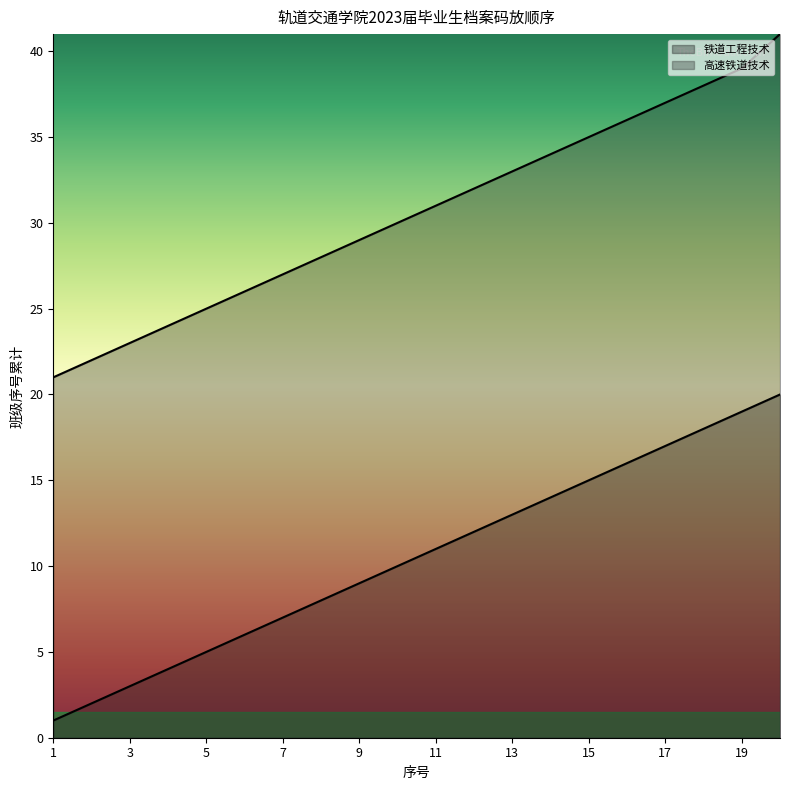

What is the difference between the 铁道工程技术 values at 15 and 3?

12